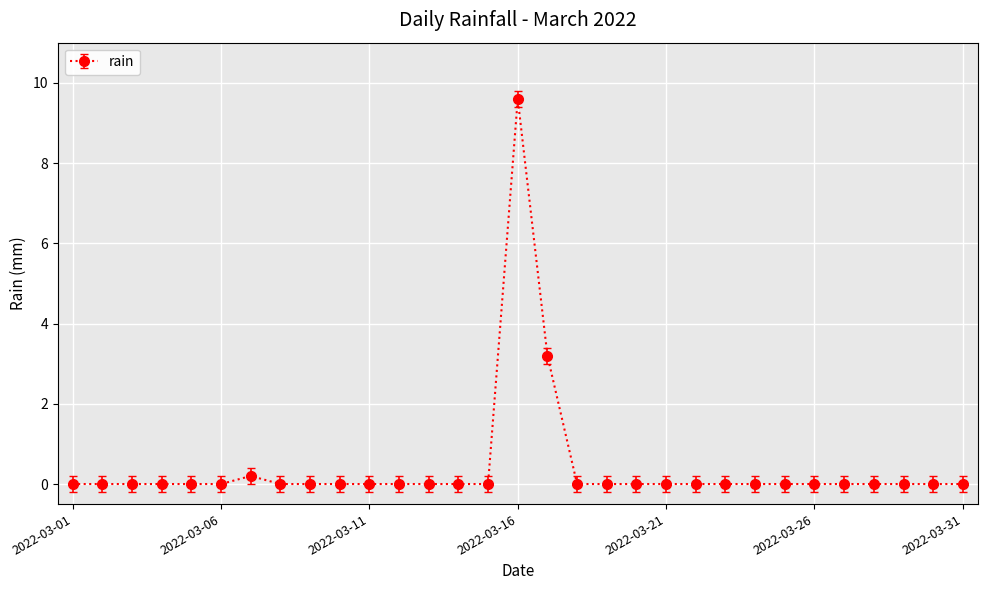

How many lines are shown in the chart?

1